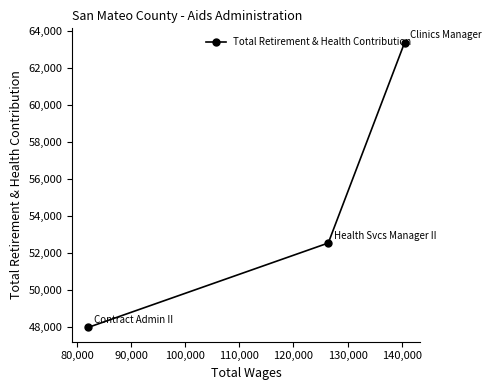

Reading right to left, extract all data points from this chart.

63349	52521	47960